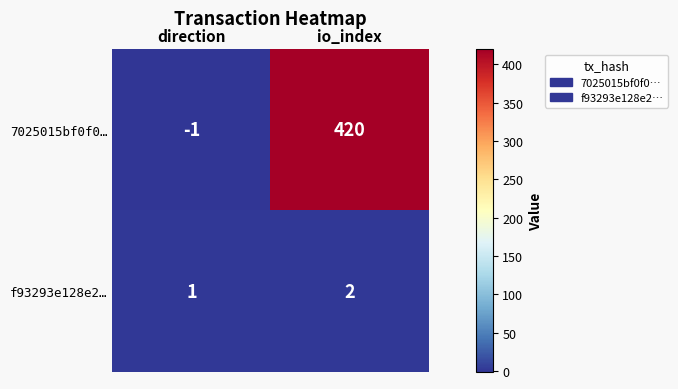

What is the maximum value for 7025015bf0f0…?

420